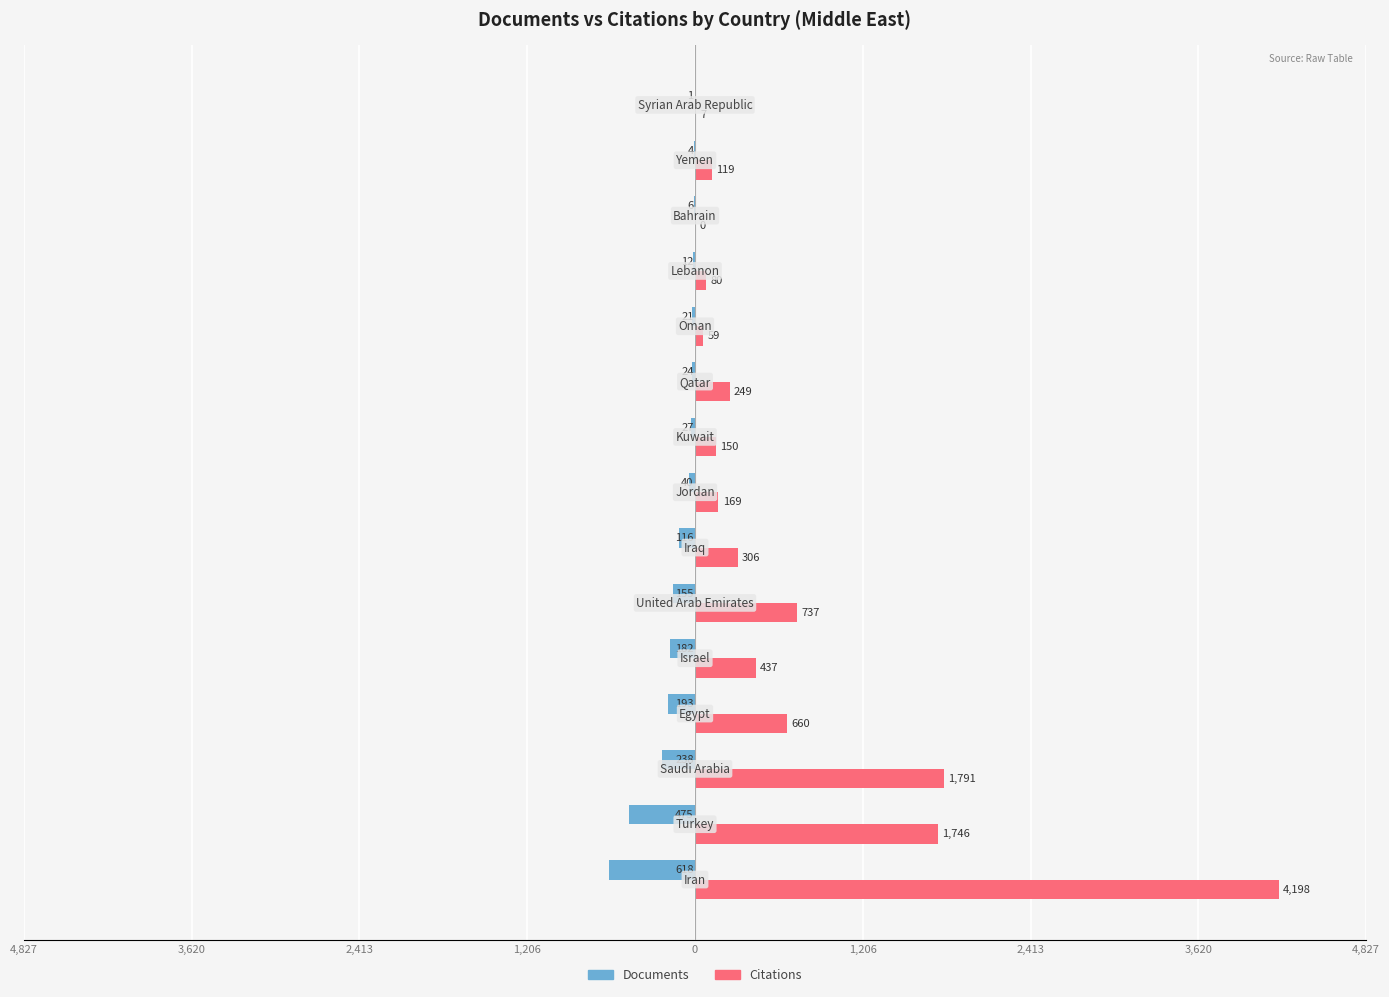

How many data points in Documents are above -40?

7